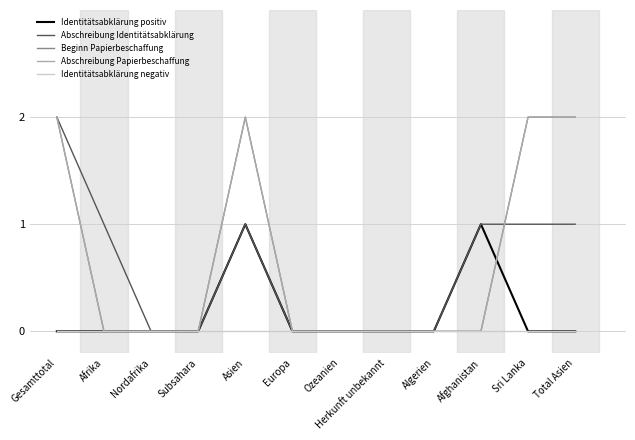

True or false: Abschreibung Identitätsabklärung has a value of -1 at Subsahara.

False